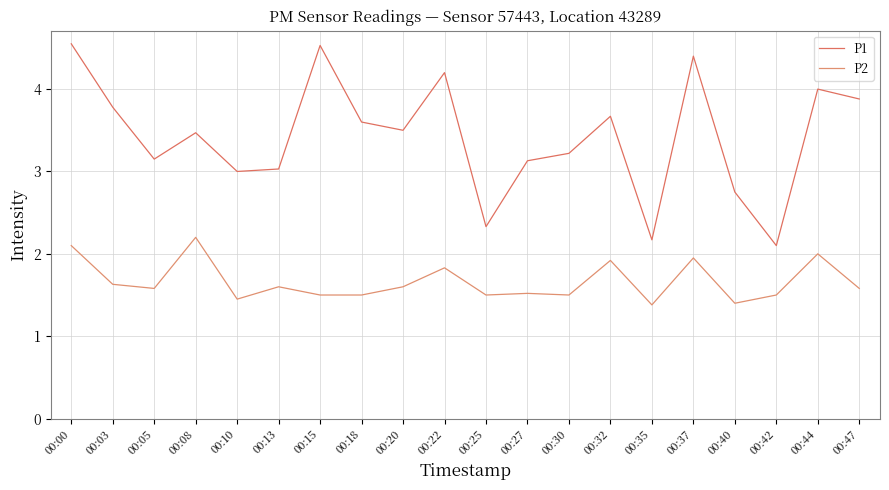

Is this an area chart (filled region under the line)?

No